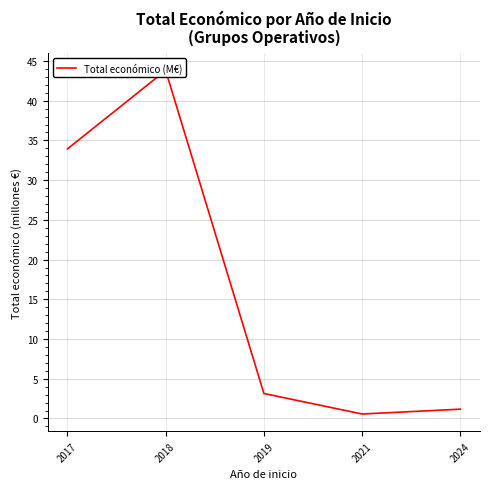

Reading left to right, what are all the values shown in this chart?

33.9	43.8	3.1	0.6	1.2